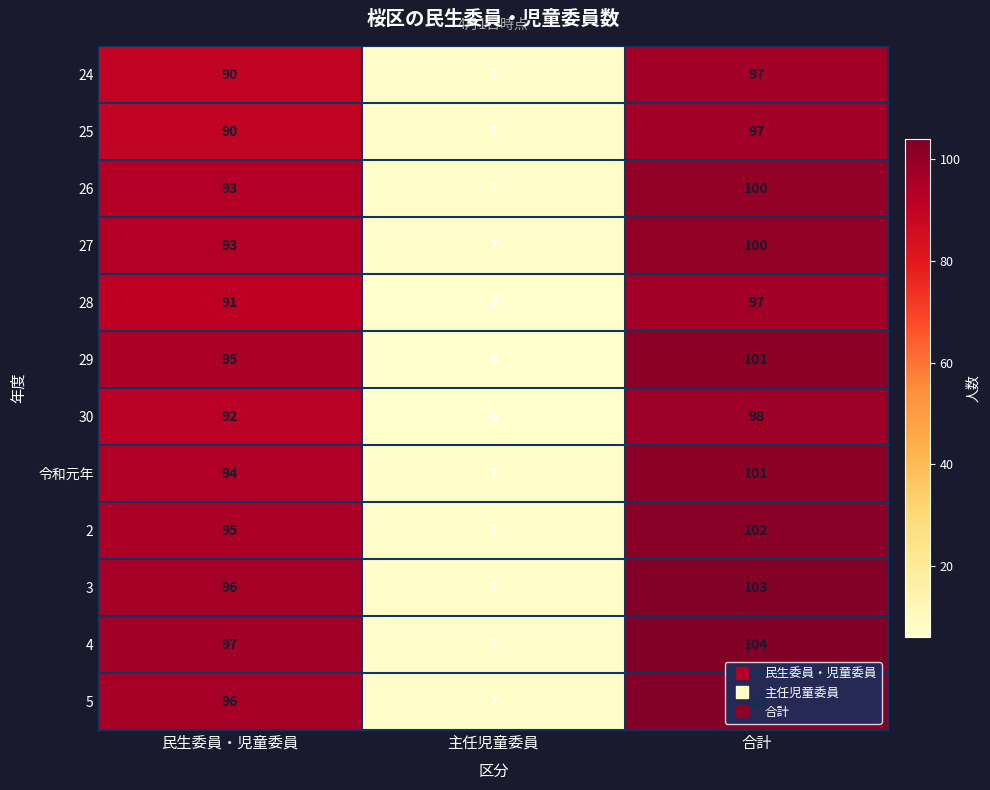

At how many categories does at least one series exceed 29?

2